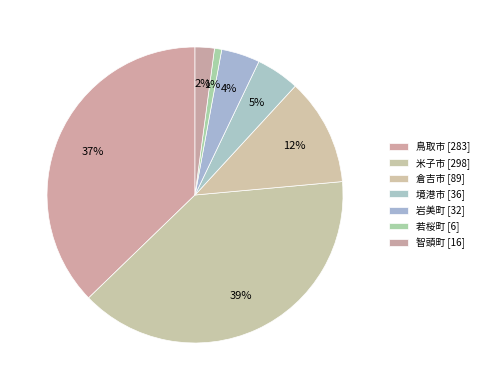

Count the number of slices in the pie.

7